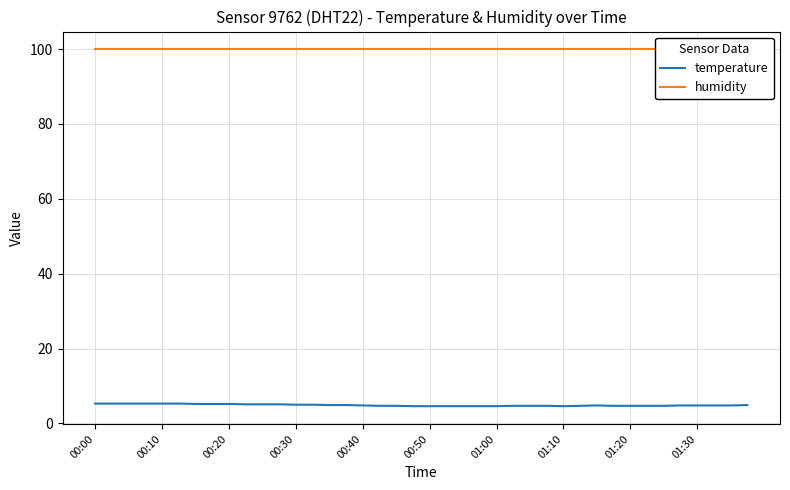

What is the difference between the highest and lowest values at 00:40?

95.1